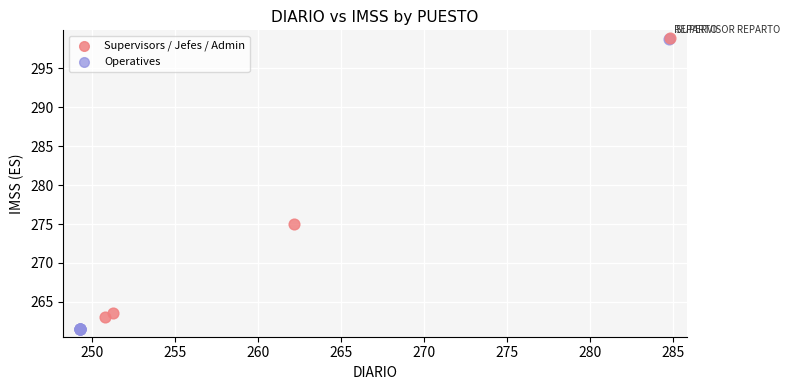

What are all the series names shown in the legend?

Supervisors / Jefes / Admin, Operatives